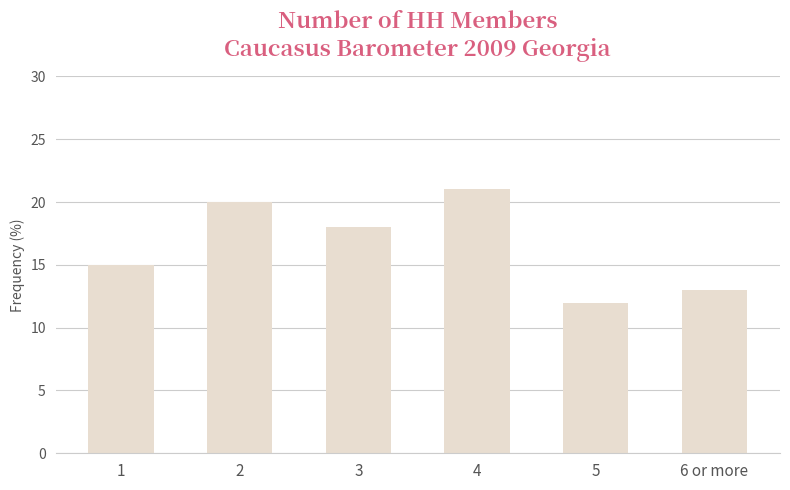

How many bars are there in total?

6